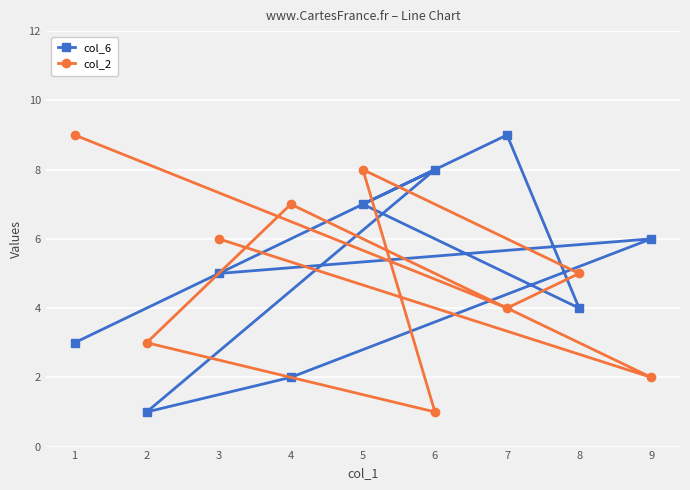

At which category is the sum across all series the highest?

5